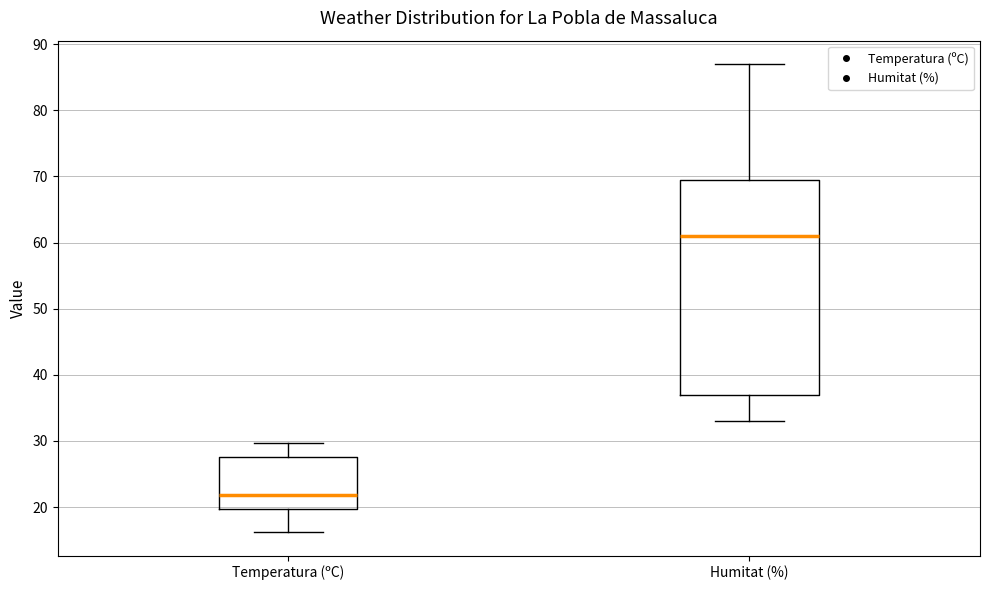

Reading left to right, read every box against the y-axis: the position of its median line, the range the box covers, and the ends of its whiskers. The values are not printed on the chart, so give them approximately, as read against the axis.

Temperatura (ºC): median 22, box 20 to 28, whiskers 16 to 30
Humitat (%): median 61, box 37 to 70, whiskers 33 to 87